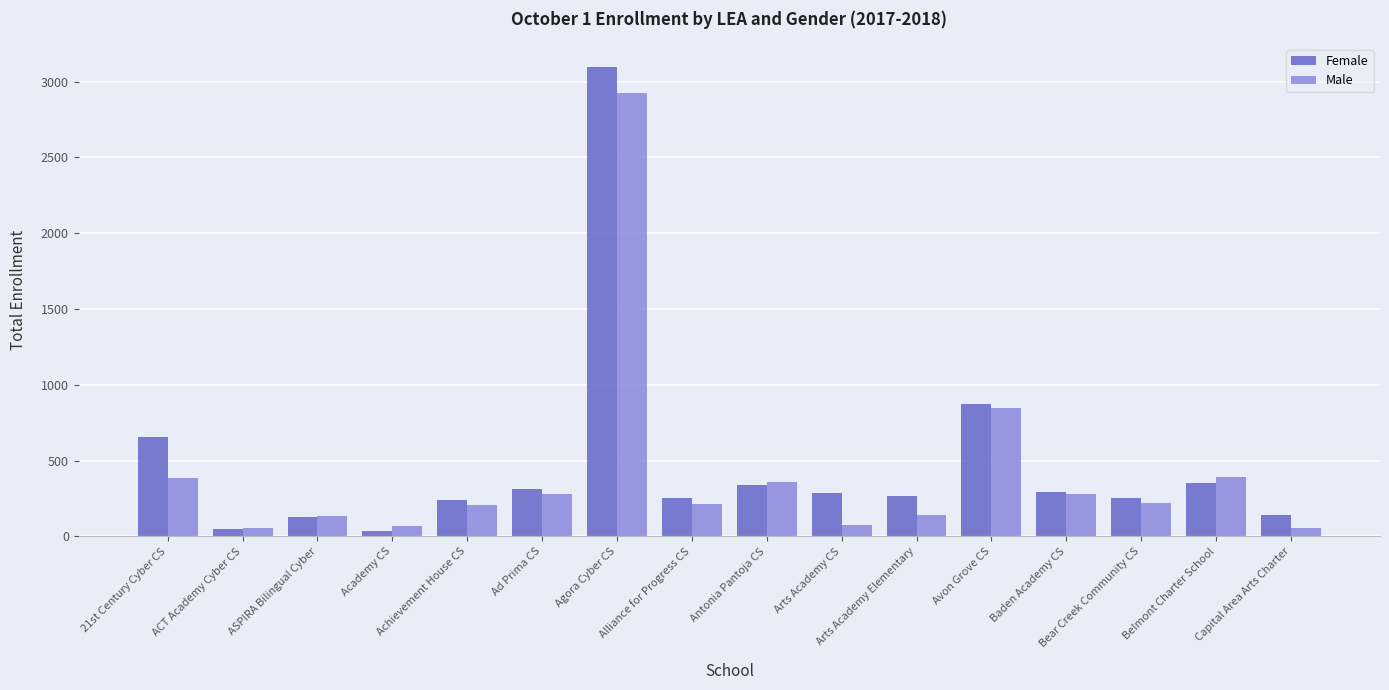

At which category is the sum across all series the highest?

Agora Cyber CS